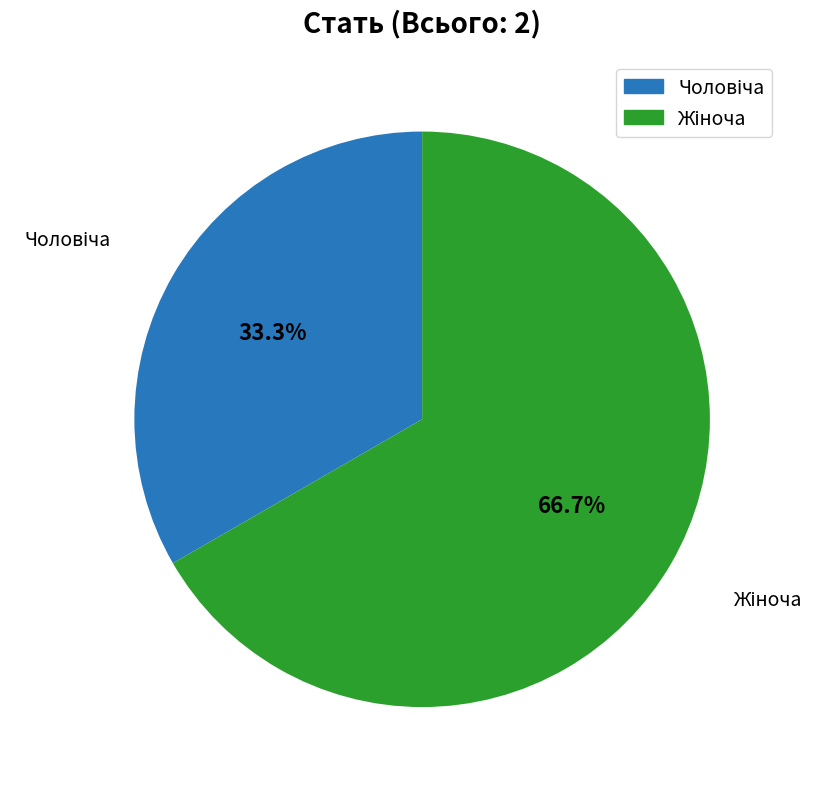

Is there a majority slice in this chart?

Yes